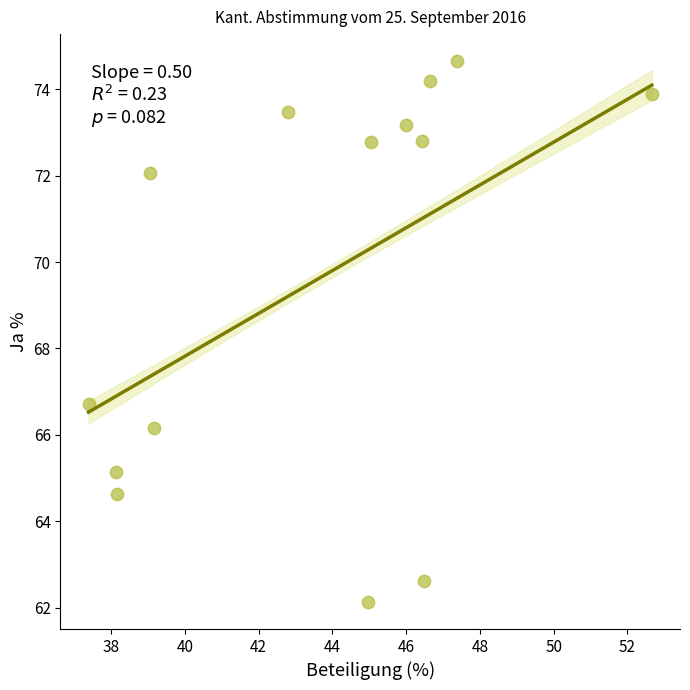

What is the range of X values (max minus min)?

15.3